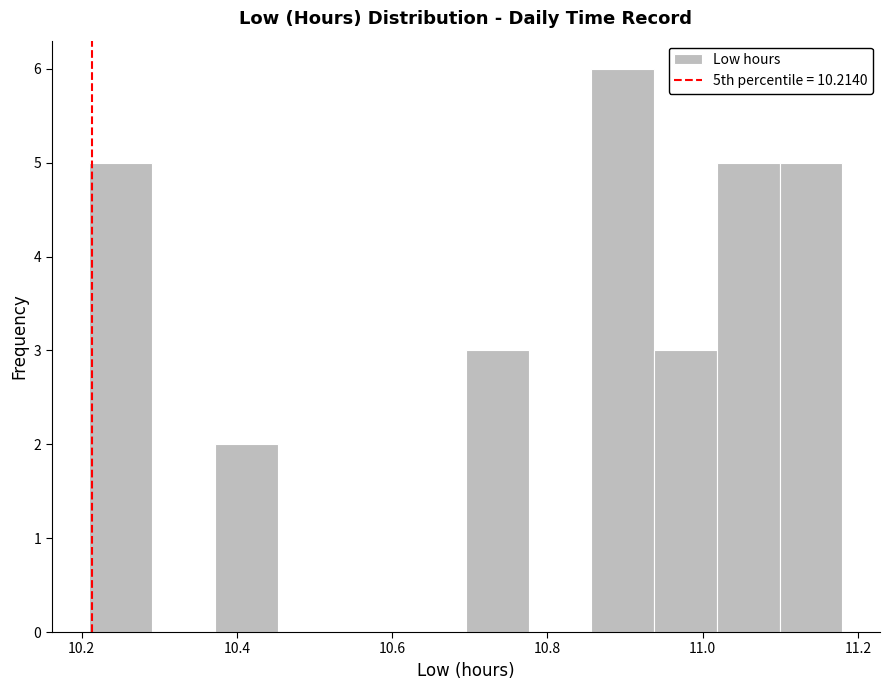

Reading left to right, transcribe this chart: for each bar, give the range it covers on the x-axis and its height. Neither the bar edges nor the heights are printed on the chart, so give them approximately, as read against the axes.

10.22 to 10.30: 5
10.30 to 10.38: 0
10.38 to 10.46: 2
10.46 to 10.54: 0
10.54 to 10.62: 0
10.62 to 10.70: 0
10.70 to 10.78: 3
10.78 to 10.86: 0
10.86 to 10.94: 6
10.94 to 11.02: 3
11.02 to 11.10: 5
11.10 to 11.18: 5